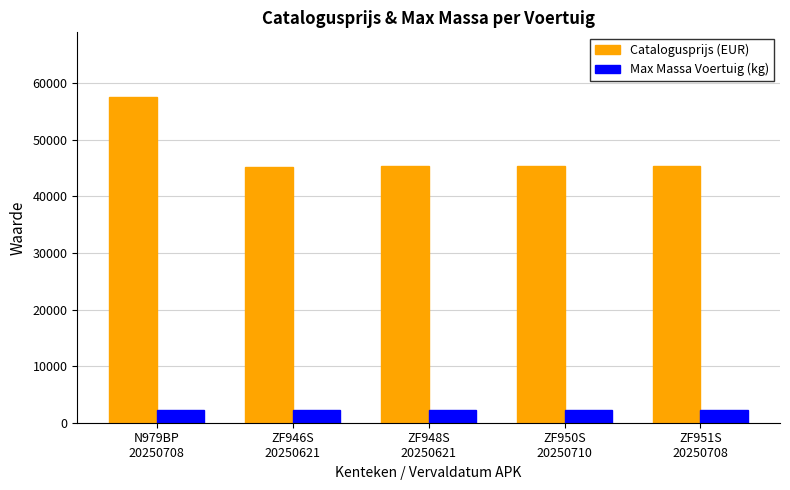

What is the sum of all Max Massa Voertuig (kg) values?

10840